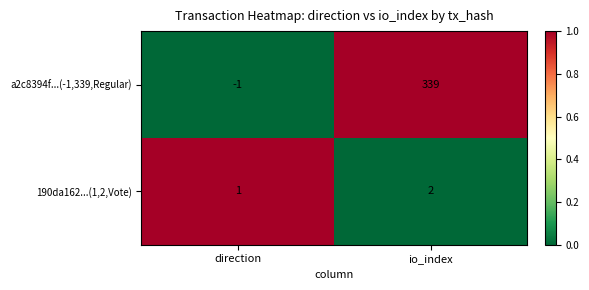

Reading left to right, extract all data points from this chart.

a2c8394f...(-1,339,Regular): direction=-1	io_index=339
190da162...(1,2,Vote): direction=1	io_index=2